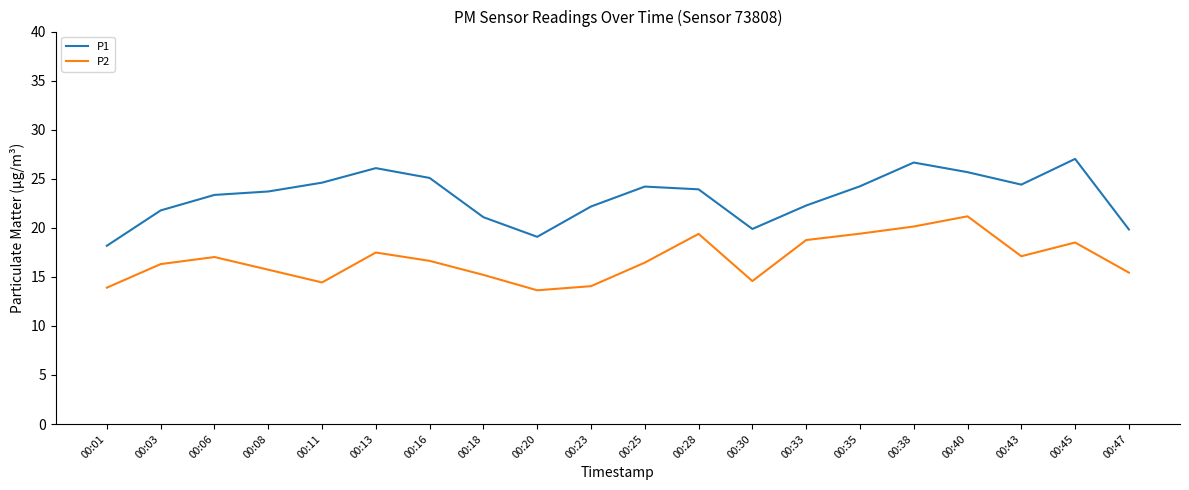

The value of P2 at 00:35 is 34.8. True or false?

False